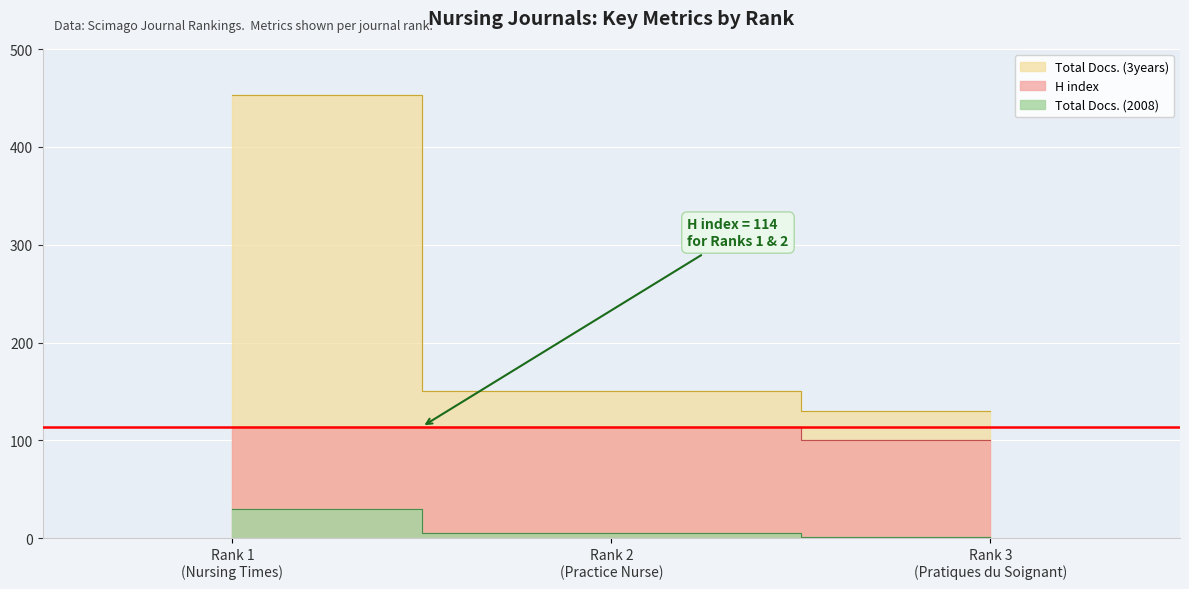

What are all the series names shown in the legend?

H index, Total Docs. (2008), Total Docs. (3years)